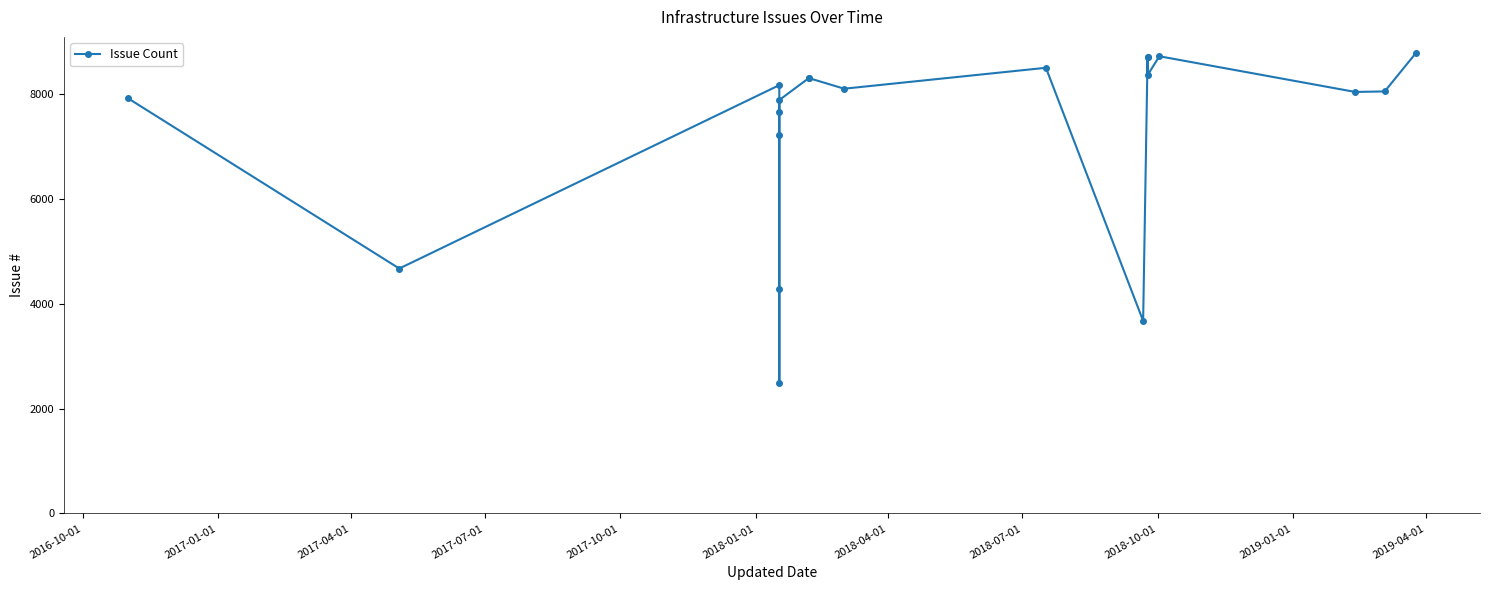

What is the minimum value shown in the chart?

2488